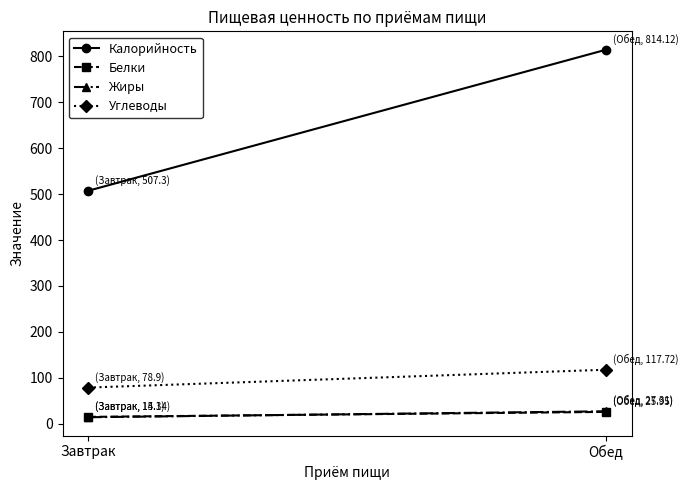

Reading right to left, extract all data points from this chart.

Калорийность: Обед=814.1	Завтрак=507.3
Белки: Обед=25.9	Завтрак=15.1
Жиры: Обед=27.3	Завтрак=14.3
Углеводы: Обед=117.7	Завтрак=78.9